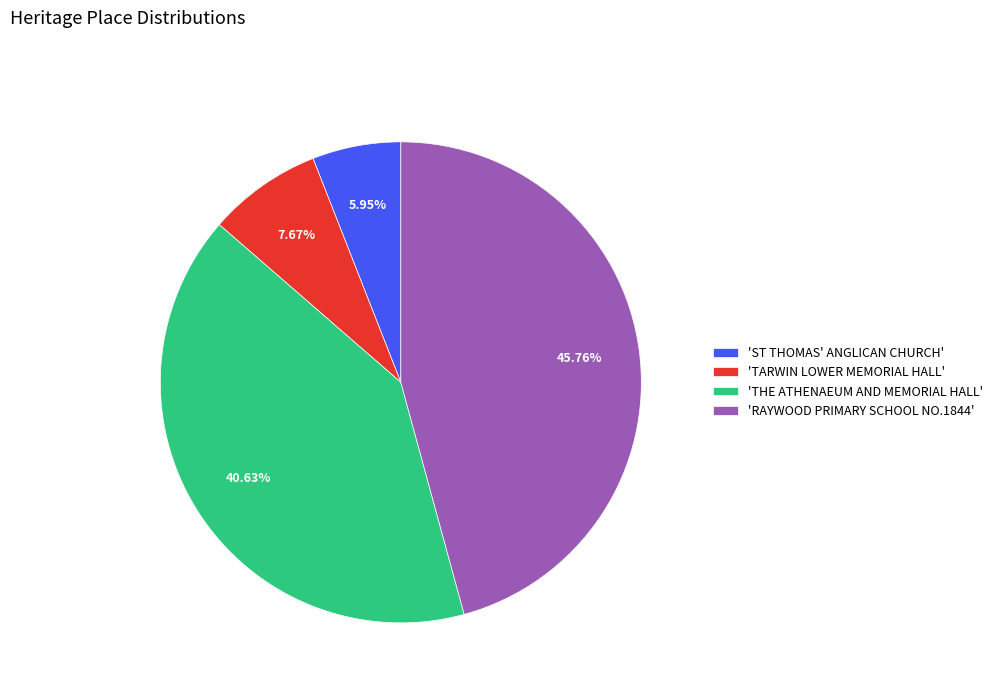

Does any single category account for the majority?

No